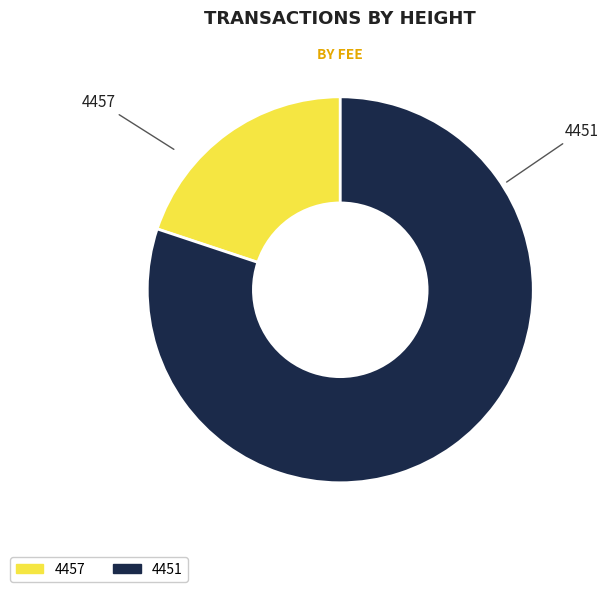

Is 4457 the majority of the pie?

No